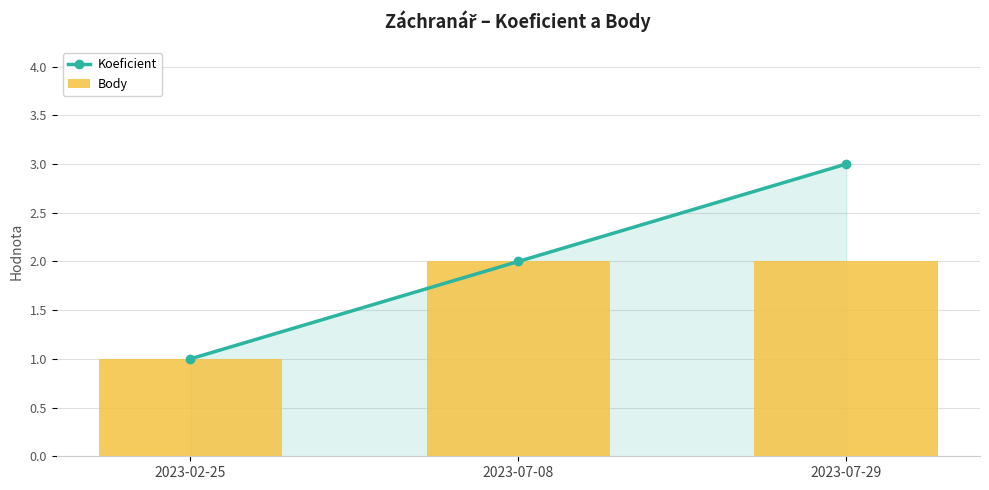

How many Body values are between 1 and 2?

3